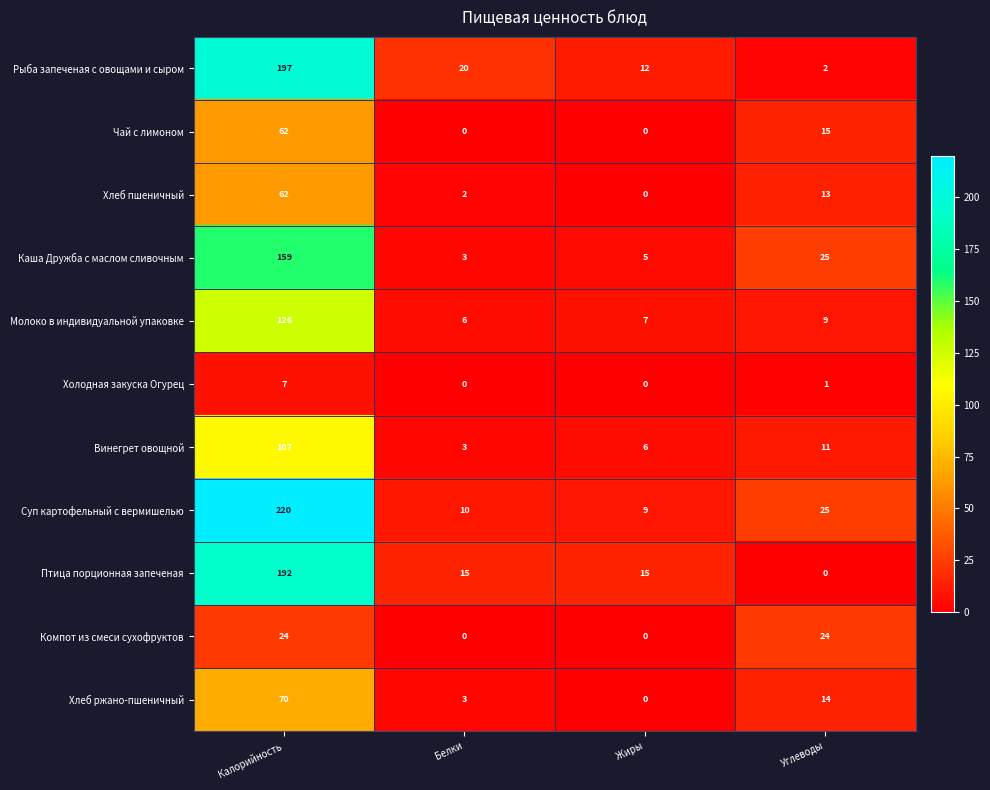

True or false: Холодная закуска Огурец has a value of 0 at Белки.

True